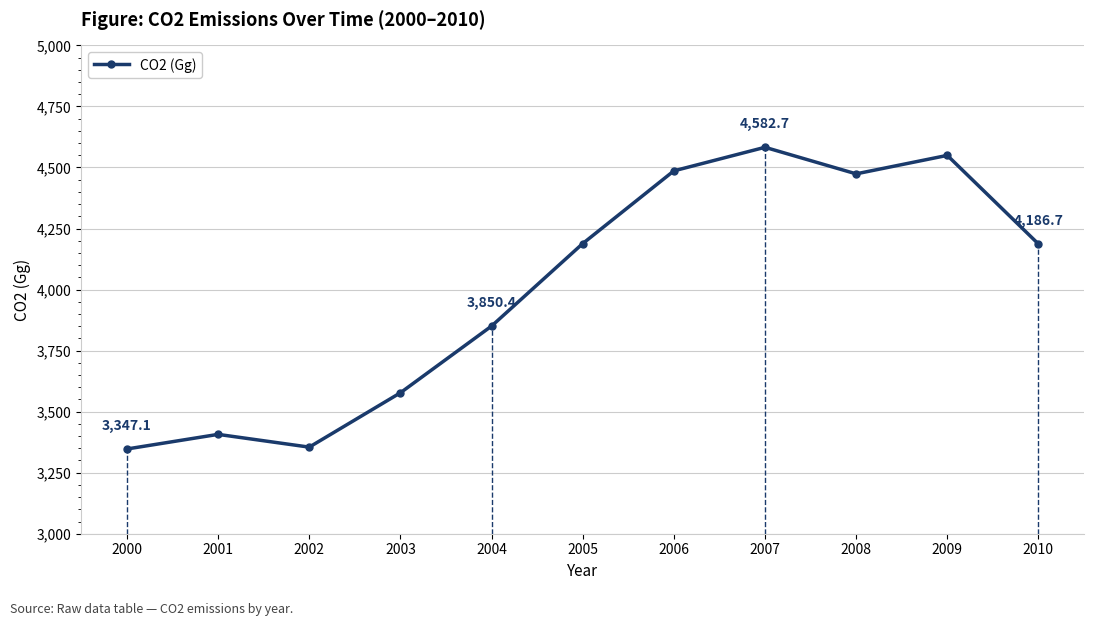

What is the greatest value displayed?

4582.7